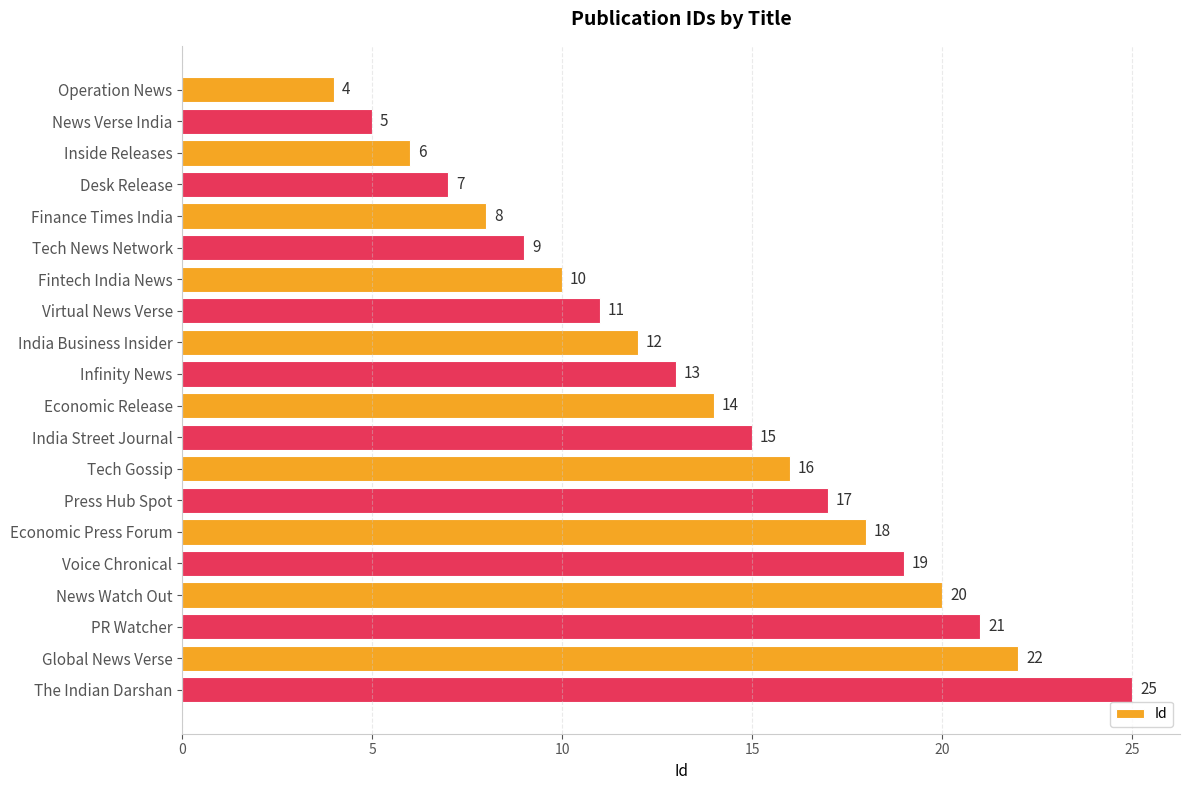

Does the chart contain any negative values?

No